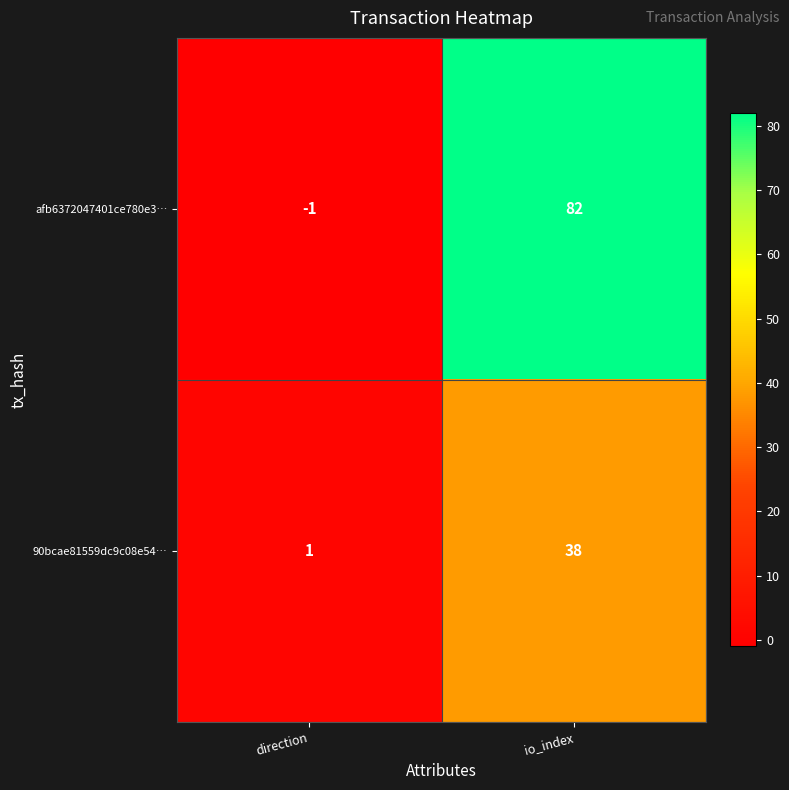

Where is 90bcae81559dc9c08e54… nearest to the value 19?

direction